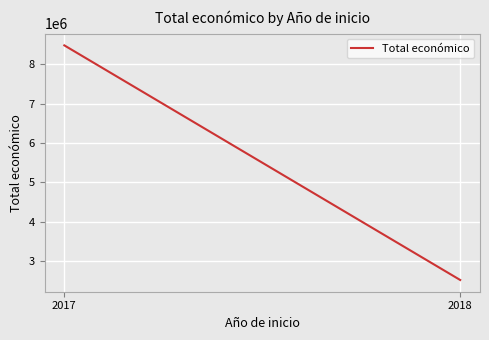

Rank the categories by value from lowest to highest.

2018, 2017